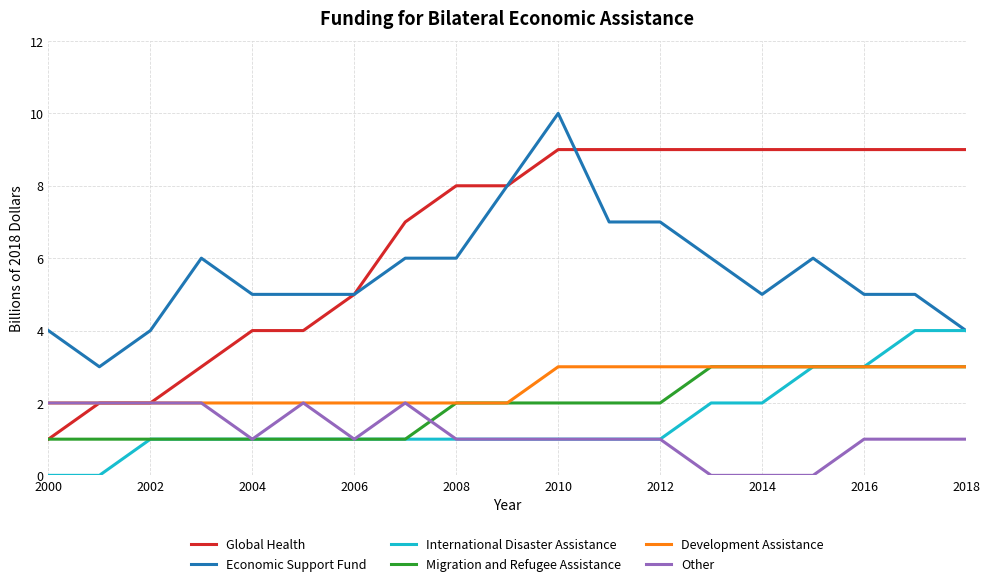

What is the greatest value displayed?

10